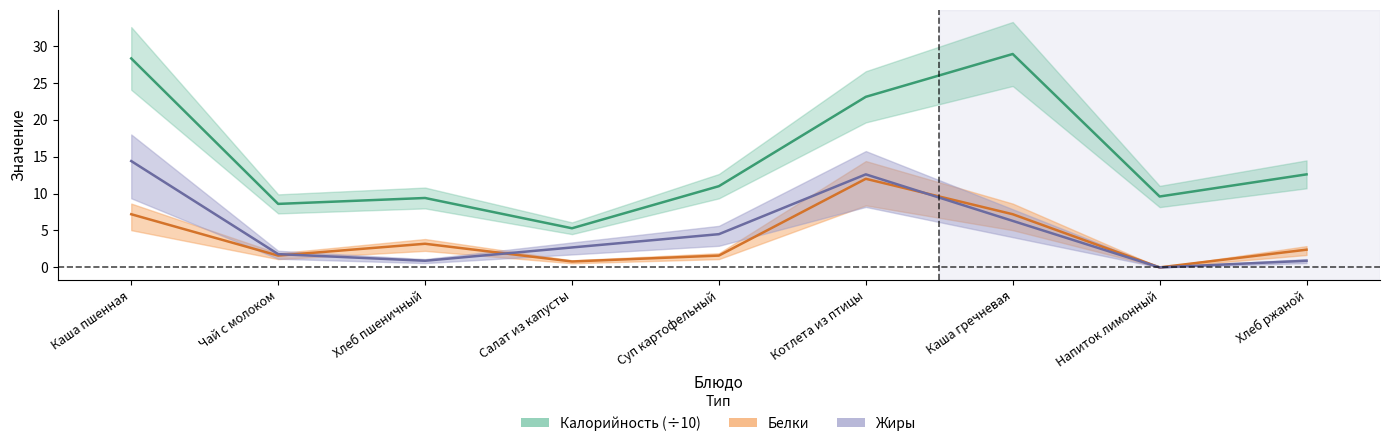

In Калорийность, how many points are lower than both neighbors (excluding endpoints)?

3